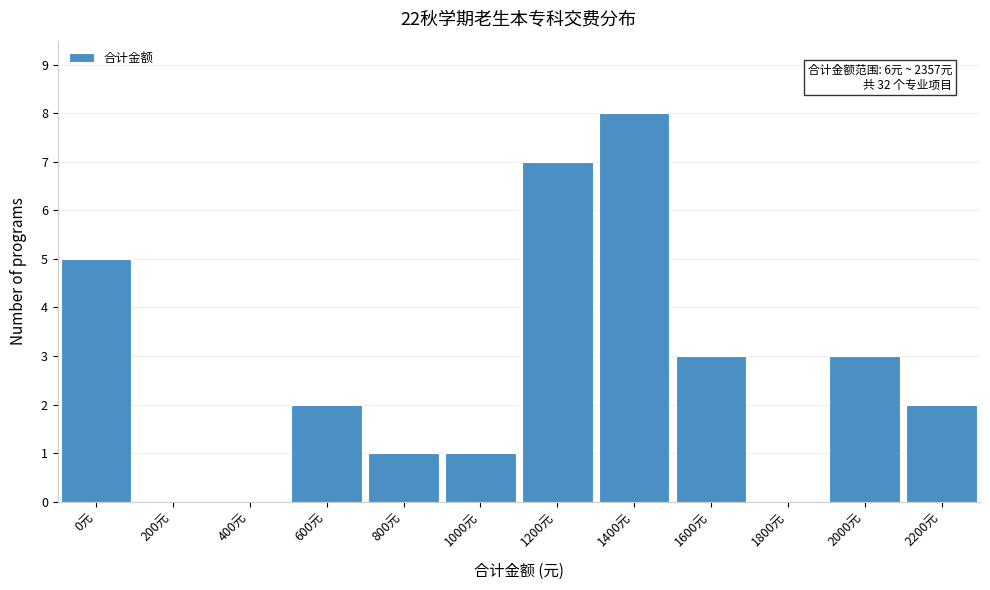

Reading right to left, what are all the values shown in this chart?

2200元=2	2000元=3	1800元=0	1600元=3	1400元=8	1200元=7	1000元=1	800元=1	600元=2	400元=0	200元=0	0元=5